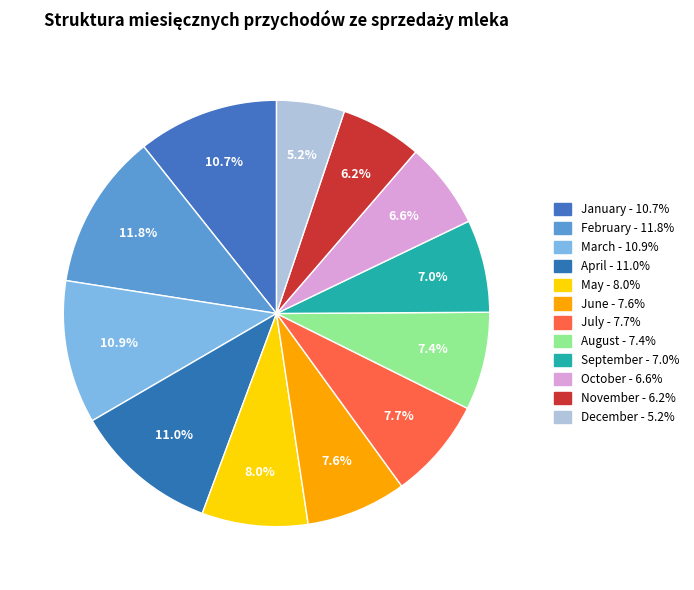

Count the number of slices in the pie.

12